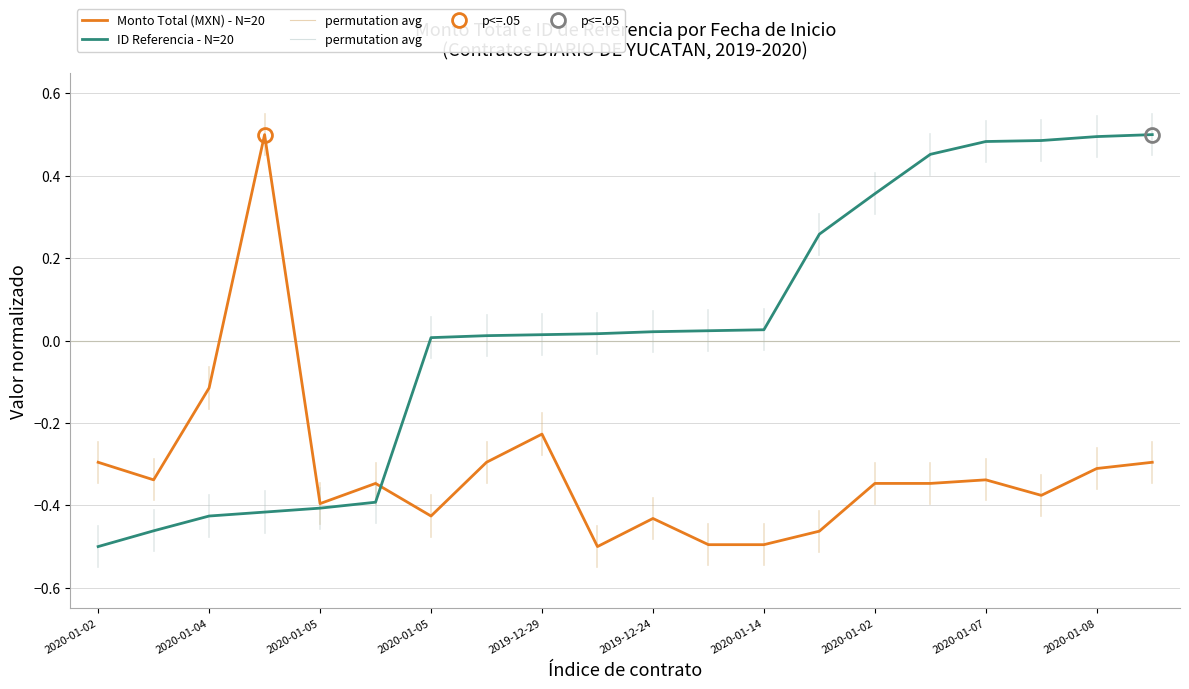

How many values in Monto Total (MXN) are below zero?

19